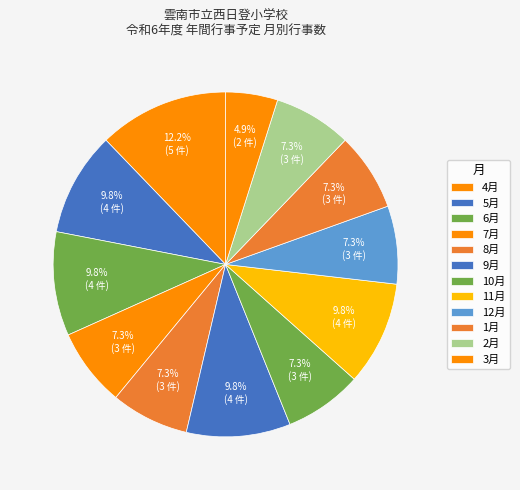

To the nearest percent, what percentage of the pie is 9月?

10%